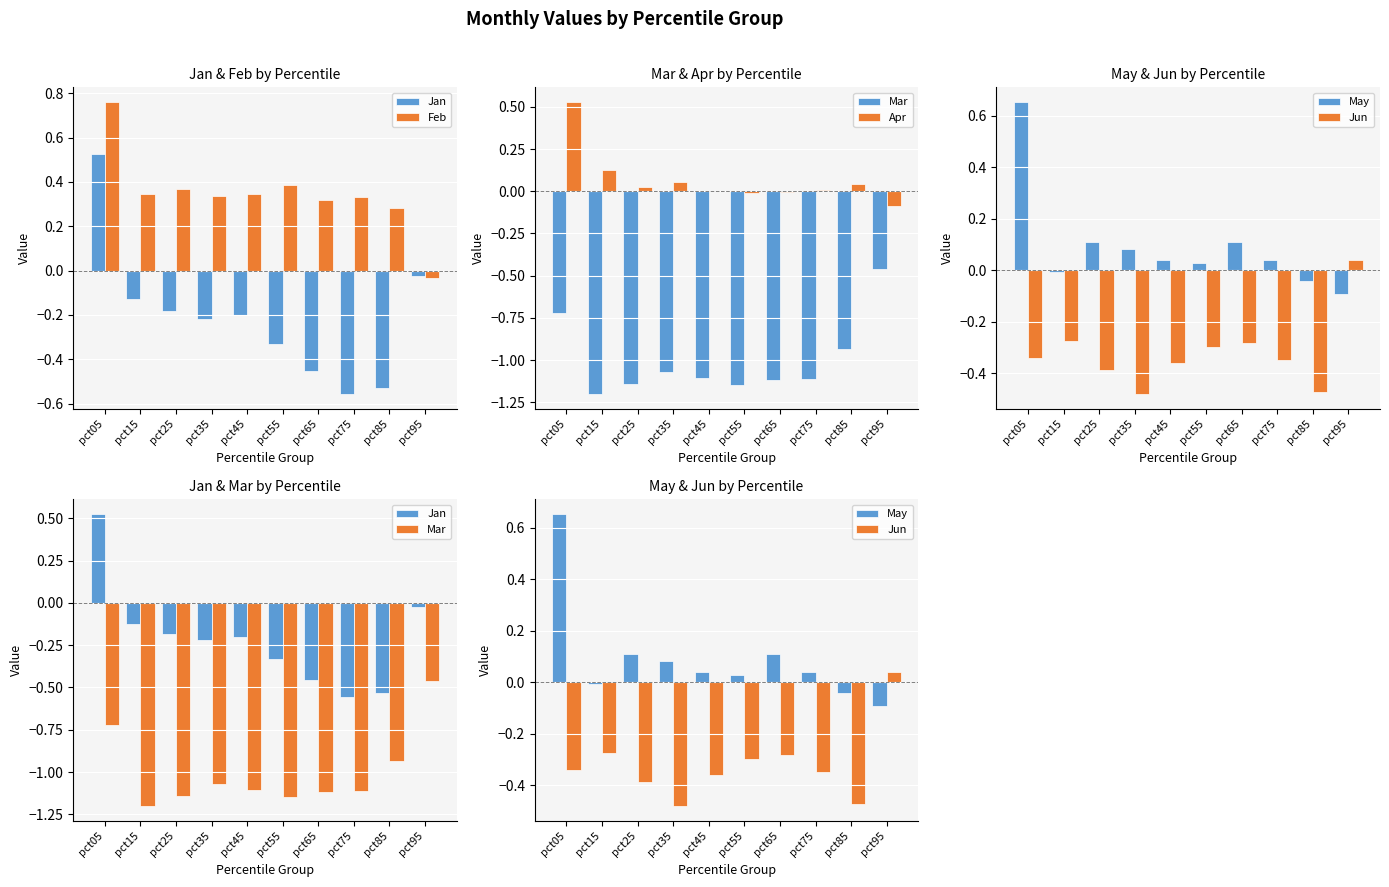

Reading left to right, transcribe all the data shown in this chart.

Jan: pct05=0.5	pct15=-0.1	pct25=-0.2	pct35=-0.2	pct45=-0.2	pct55=-0.3	pct65=-0.5	pct75=-0.6	pct85=-0.5	pct95=-0.0
Feb: pct05=0.8	pct15=0.3	pct25=0.4	pct35=0.3	pct45=0.3	pct55=0.4	pct65=0.3	pct75=0.3	pct85=0.3	pct95=-0.0
Mar: pct05=-0.7	pct15=-1.2	pct25=-1.1	pct35=-1.1	pct45=-1.1	pct55=-1.1	pct65=-1.1	pct75=-1.1	pct85=-0.9	pct95=-0.5
Apr: pct05=0.5	pct15=0.1	pct25=0.0	pct35=0.1	pct45=0.0	pct55=-0.0	pct65=-0.0	pct75=0.0	pct85=0.0	pct95=-0.1
May: pct05=0.7	pct15=-0.0	pct25=0.1	pct35=0.1	pct45=0.0	pct55=0.0	pct65=0.1	pct75=0.0	pct85=-0.0	pct95=-0.1
Jun: pct05=-0.3	pct15=-0.3	pct25=-0.4	pct35=-0.5	pct45=-0.4	pct55=-0.3	pct65=-0.3	pct75=-0.3	pct85=-0.5	pct95=0.0